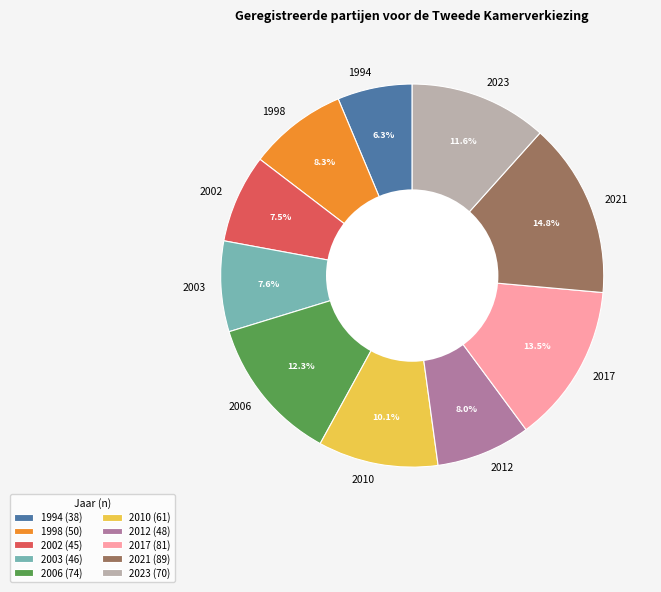

Approximately how many times larger is the value at 2012 compared to 2017?

0.6